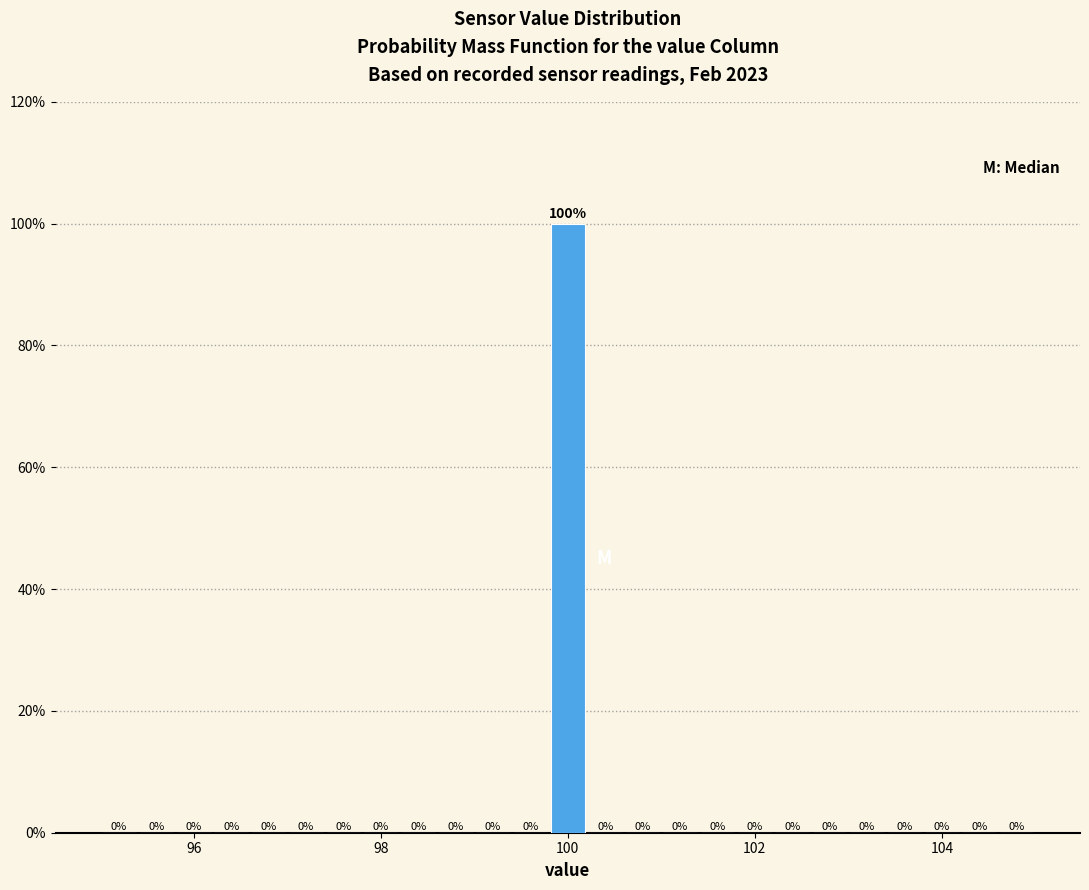

Read against the x-axis, roughly where is the centre of the tallest bar?

100.0